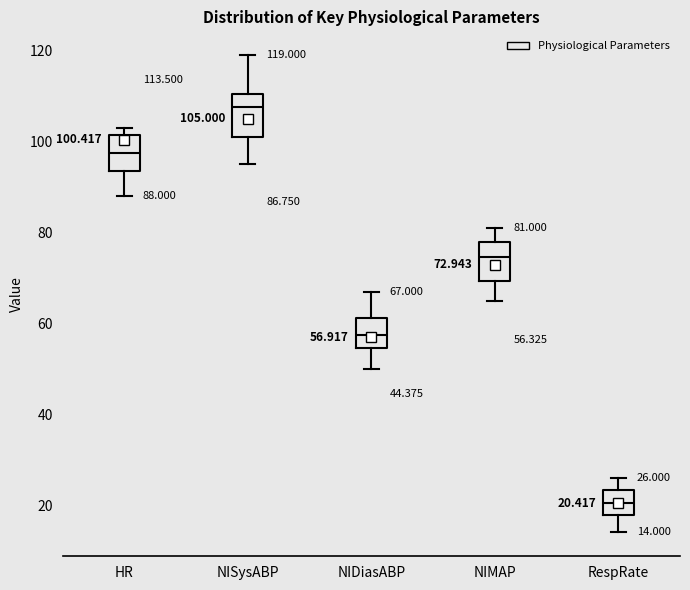

Which box has the lowest median line?

RespRate